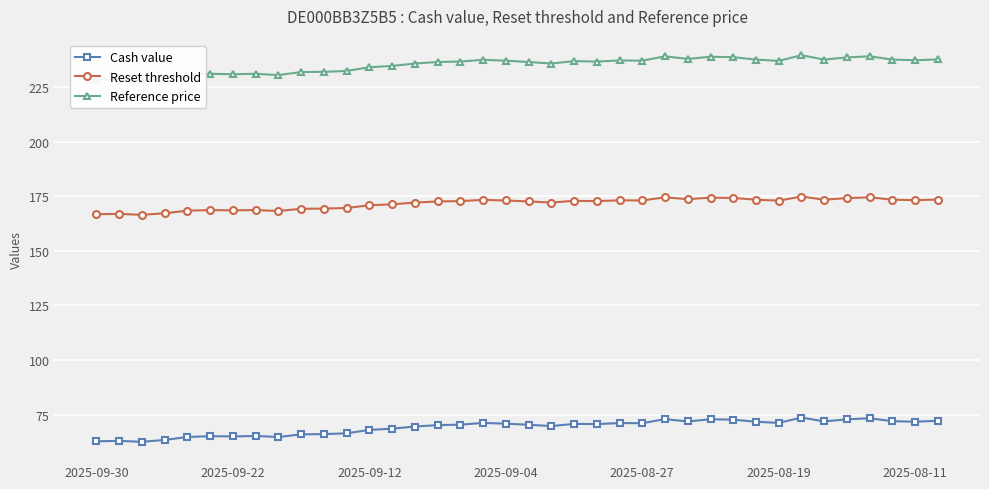

True or false: Reset threshold and Cash value intersect in this chart.

False